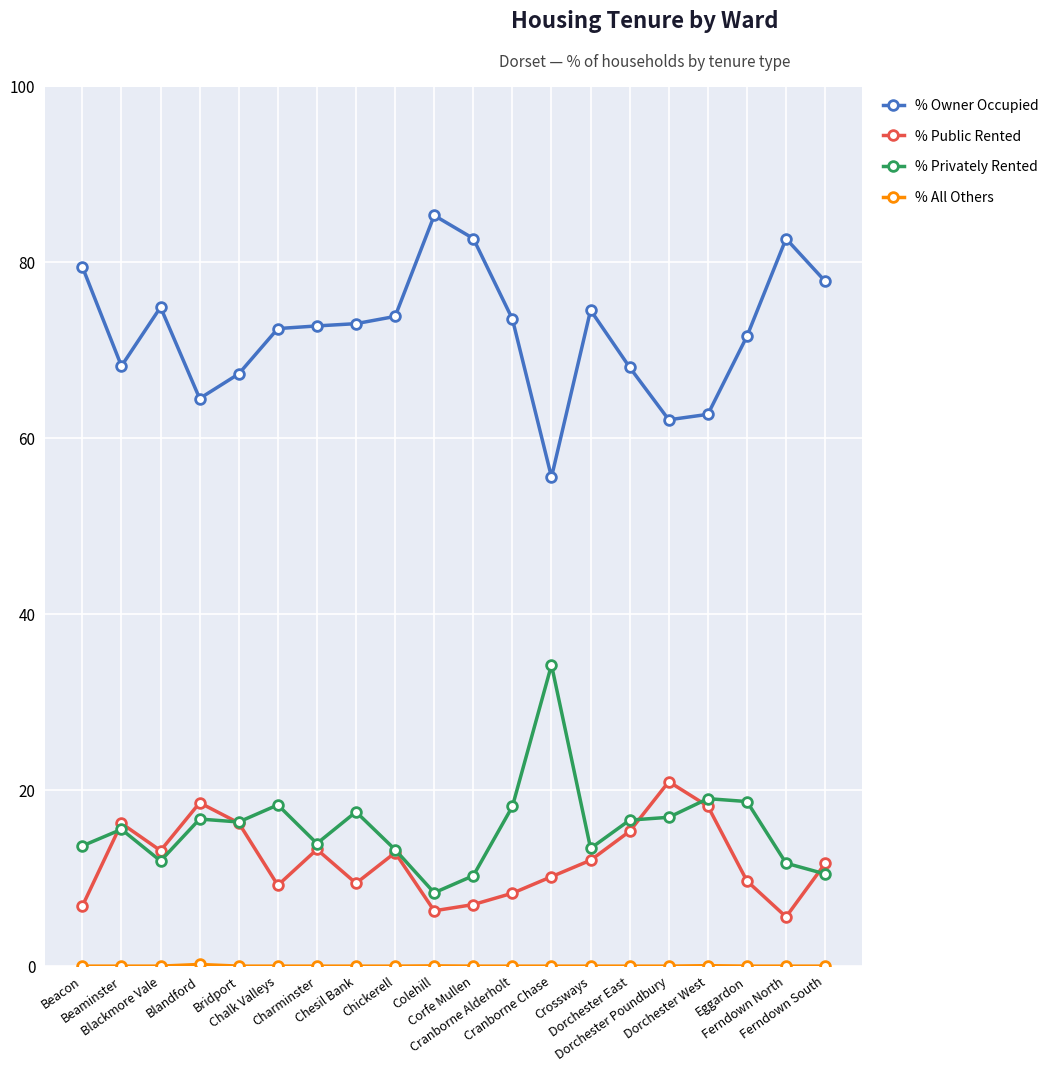

True or false: % Public Rented has more than 2 points higher than both neighbors.

True